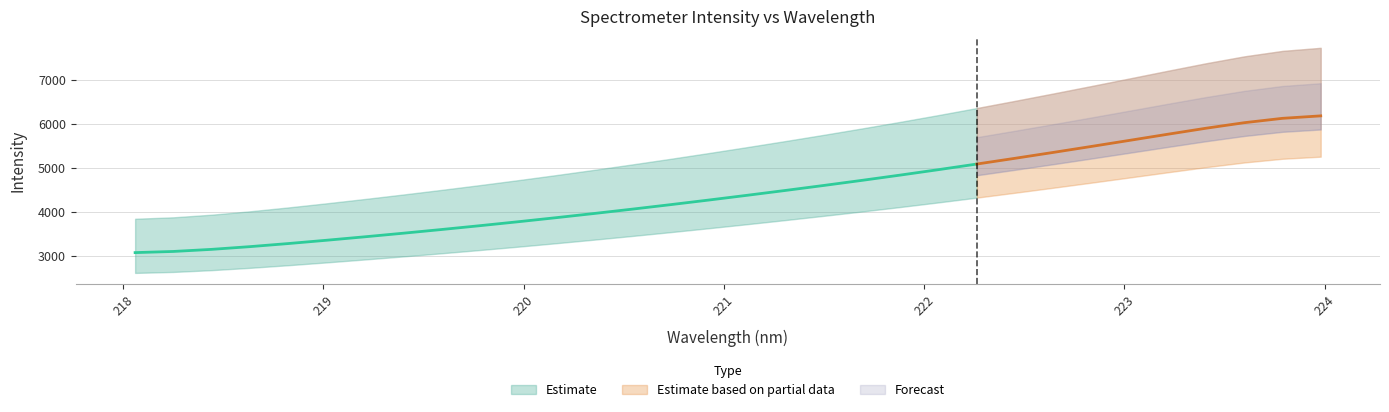

Which has a higher value, 221.8812 or 218.0596?

221.8812